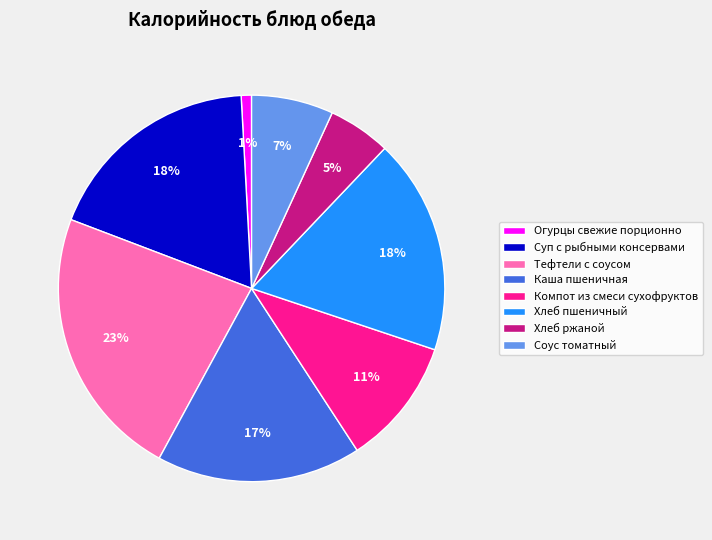

Which slice is the smallest?

Огурцы свежие порционно